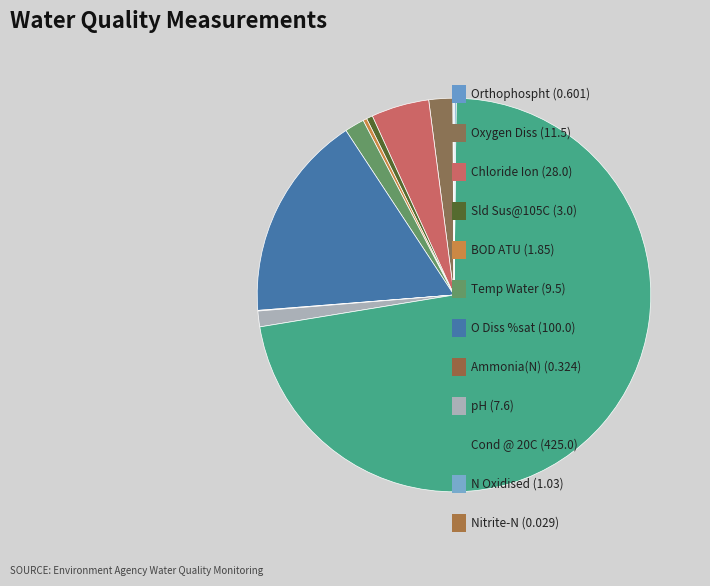

Count the number of slices in the pie.

12